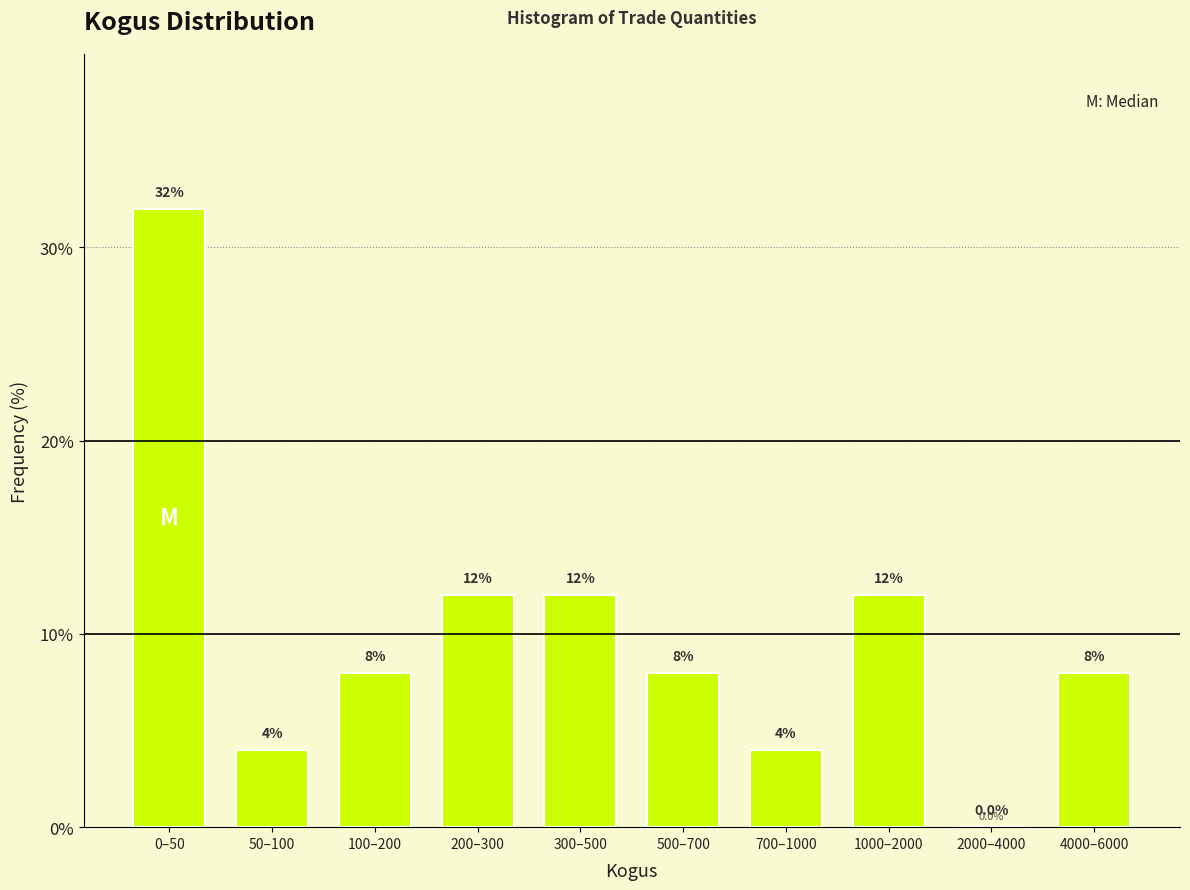

Reading right to left, what are all the values shown in this chart?

4000–6000=8	2000–4000=0	1000–2000=12	700–1000=4	500–700=8	300–500=12	200–300=12	100–200=8	50–100=4	0–50=32